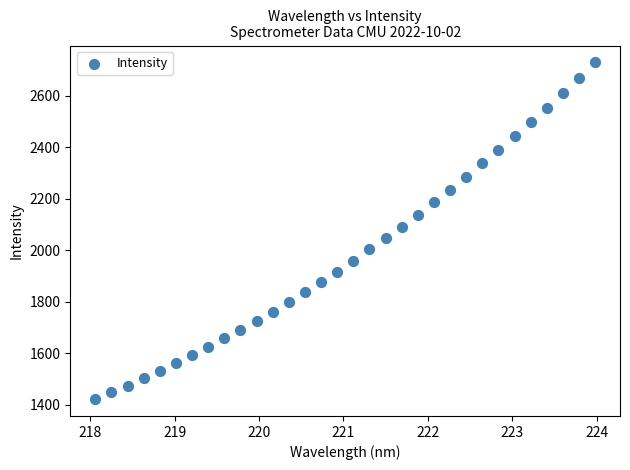

What is the range of X values (max minus min)?

5.9